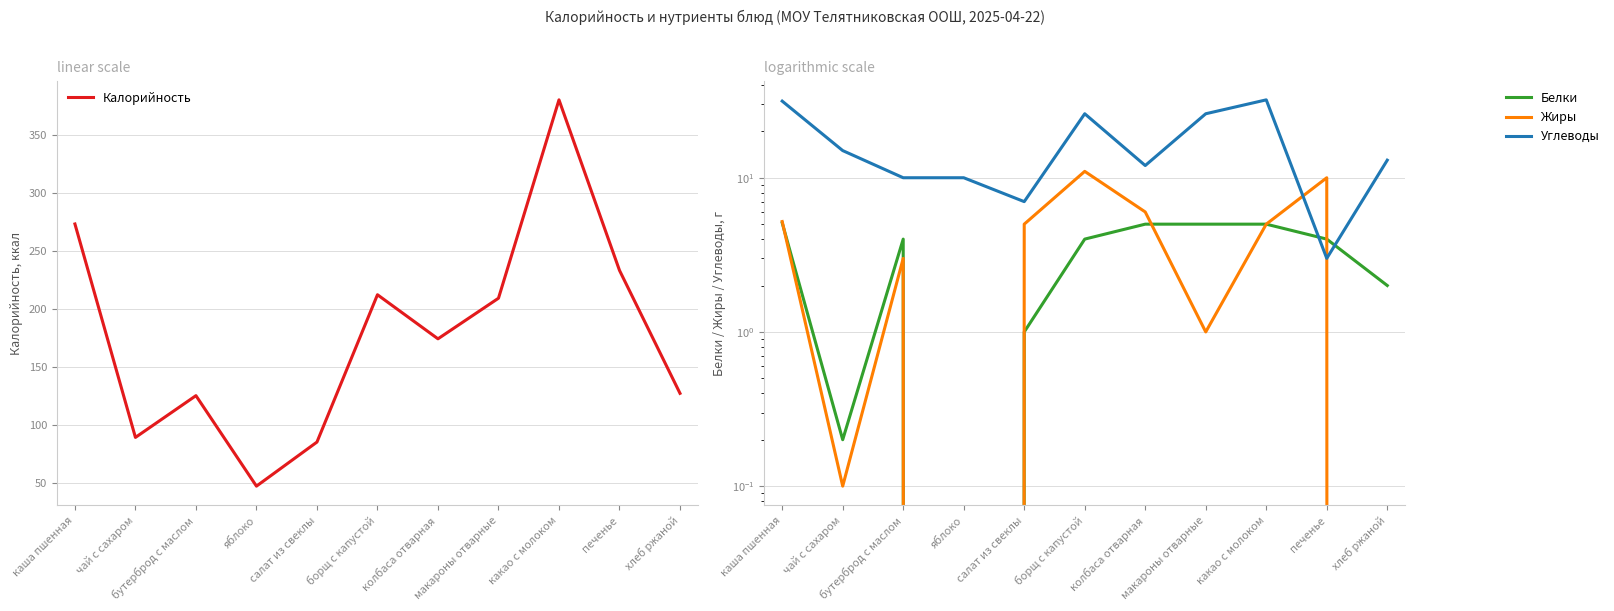

Reading left to right, transcribe all the data shown in this chart.

Калорийность: каша пшенная=273.0	чай с сахаром=89.0	бутерброд с маслом=125.0	яблоко=47.0	салат из свеклы=85.0	борщ с капустой=212.0	колбаса отварная=174.0	макароны отварные=209.0	какао с молоком=380.0	печенье=233.0	хлеб ржаной=127.0
Белки: каша пшенная=5.1	чай с сахаром=0.2	бутерброд с маслом=4.0	яблоко=0.0	салат из свеклы=1.0	борщ с капустой=4.0	колбаса отварная=5.0	макароны отварные=5.0	какао с молоком=5.0	печенье=4.0	хлеб ржаной=2.0
Жиры: каша пшенная=5.2	чай с сахаром=0.1	бутерброд с маслом=3.0	яблоко=0.0	салат из свеклы=5.0	борщ с капустой=11.0	колбаса отварная=6.0	макароны отварные=1.0	какао с молоком=5.0	печенье=10.0	хлеб ржаной=0.0
Углеводы: каша пшенная=31.4	чай с сахаром=15.0	бутерброд с маслом=10.0	яблоко=10.0	салат из свеклы=7.0	борщ с капустой=26.0	колбаса отварная=12.0	макароны отварные=26.0	какао с молоком=32.0	печенье=3.0	хлеб ржаной=13.0